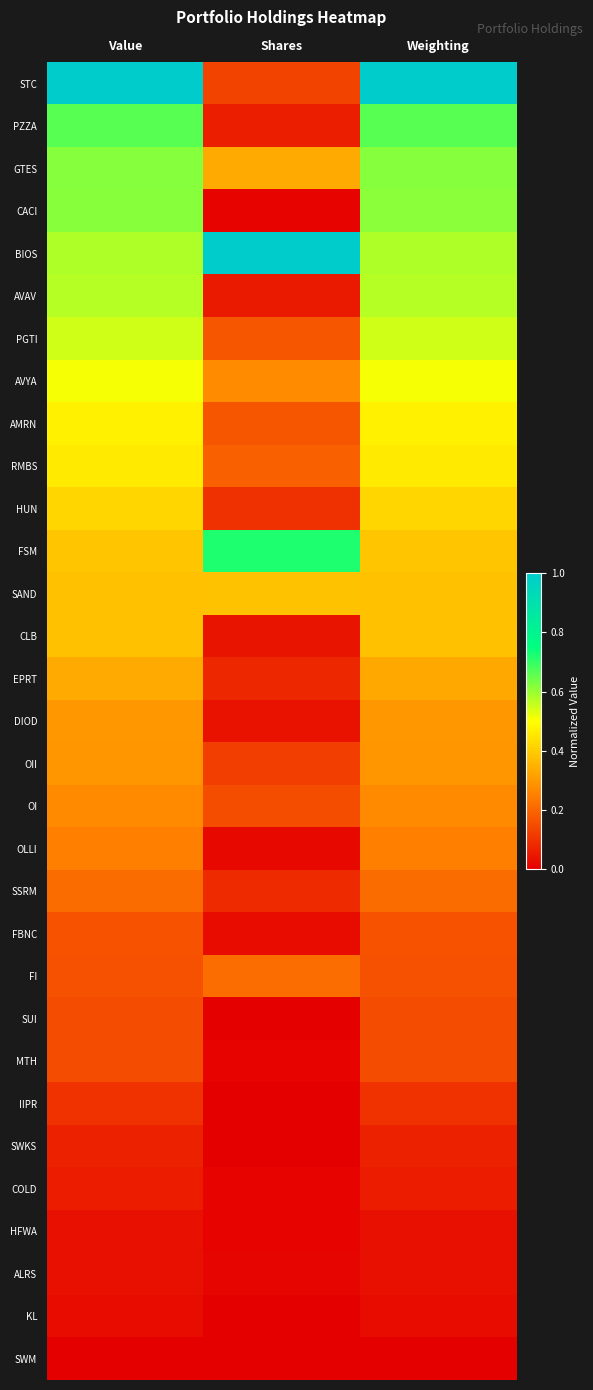

List the series in order of their peak value, lowest first.

SWM, KL, HFWA, ALRS, COLD, SWKS, IIPR, MTH, SUI, FBNC, SSRM, FI, OLLI, OI, OII, DIOD, EPRT, CLB, SAND, HUN, RMBS, AMRN, AVYA, PGTI, AVAV, CACI, GTES, PZZA, FSM, STC, BIOS